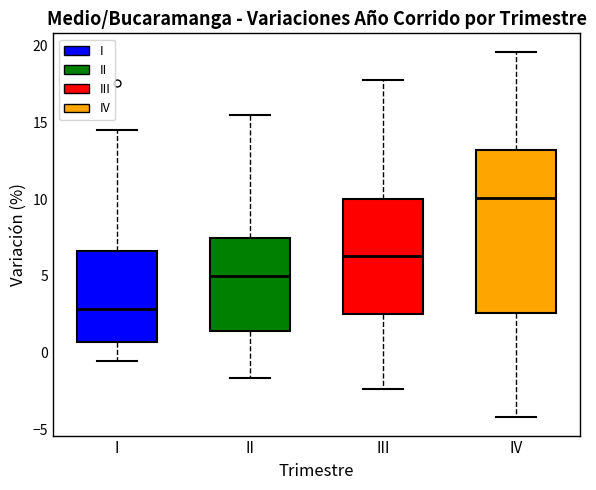

Which box's median line is the highest?

IV